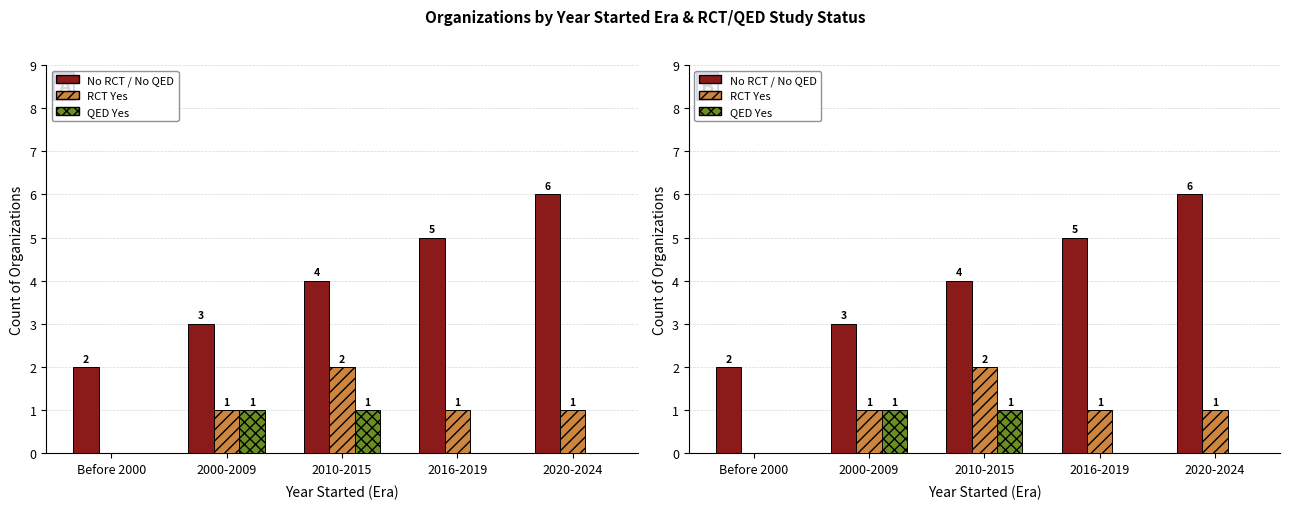

What is the label of the 3rd bar from the left?

2010-2015